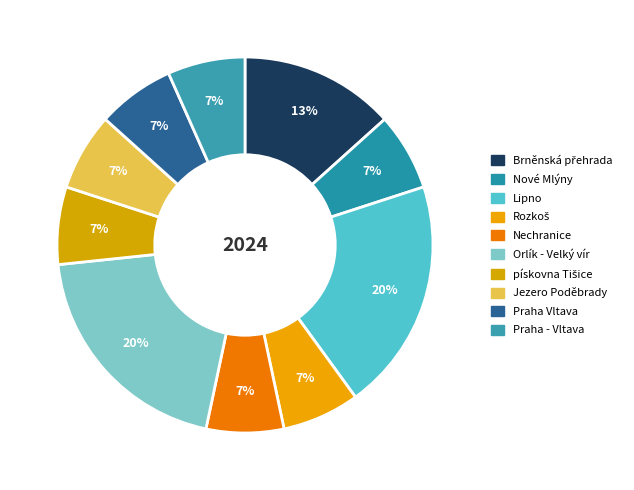

How many slices are in this pie chart?

10